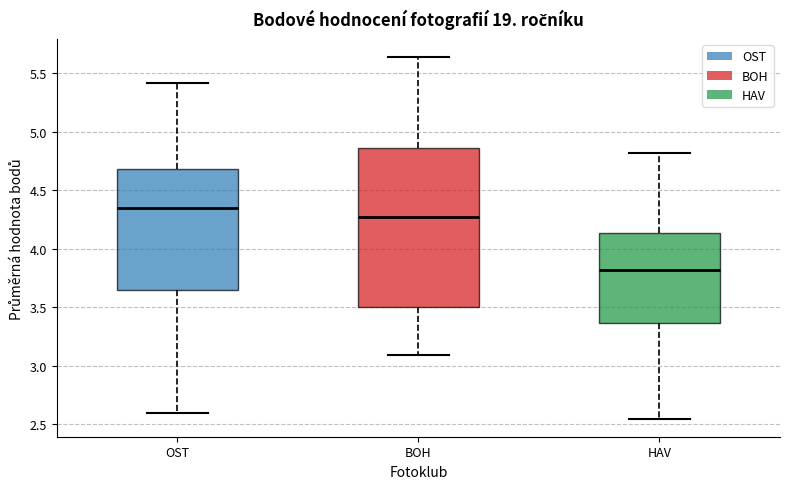

Which box's median line is the lowest?

HAV